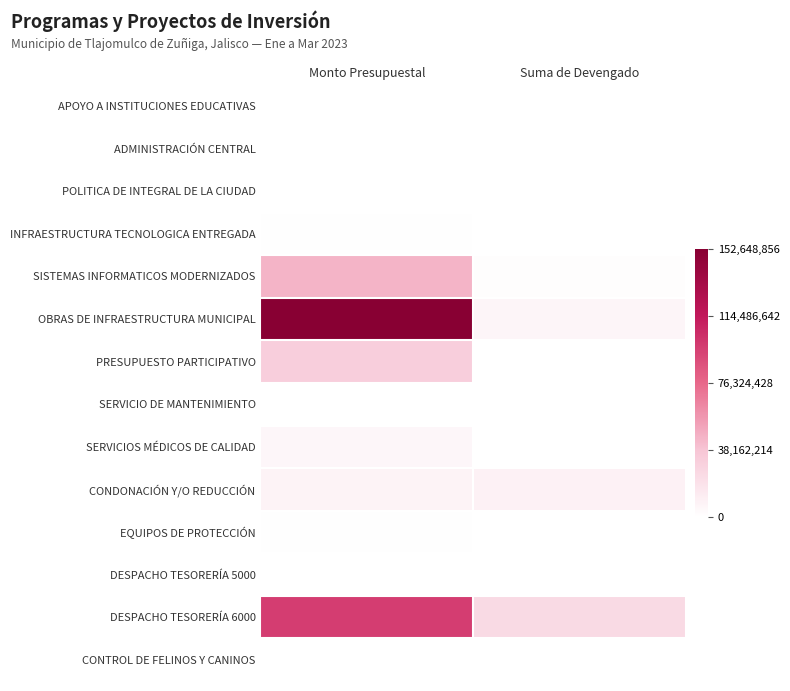

Rank the series at Monto Presupuestal from lowest to highest value.

DESPACHO TESORERÍA 5000, CONTROL DE FELINOS Y CANINOS, ADMINISTRACIÓN CENTRAL, POLITICA DE INTEGRAL DE LA CIUDAD, APOYO A INSTITUCIONES EDUCATIVAS, SERVICIO DE MANTENIMIENTO, INFRAESTRUCTURA TECNOLOGICA ENTREGADA, EQUIPOS DE PROTECCIÓN, SERVICIOS MÉDICOS DE CALIDAD, CONDONACIÓN Y/O REDUCCIÓN, PRESUPUESTO PARTICIPATIVO, SISTEMAS INFORMATICOS MODERNIZADOS, DESPACHO TESORERÍA 6000, OBRAS DE INFRAESTRUCTURA MUNICIPAL